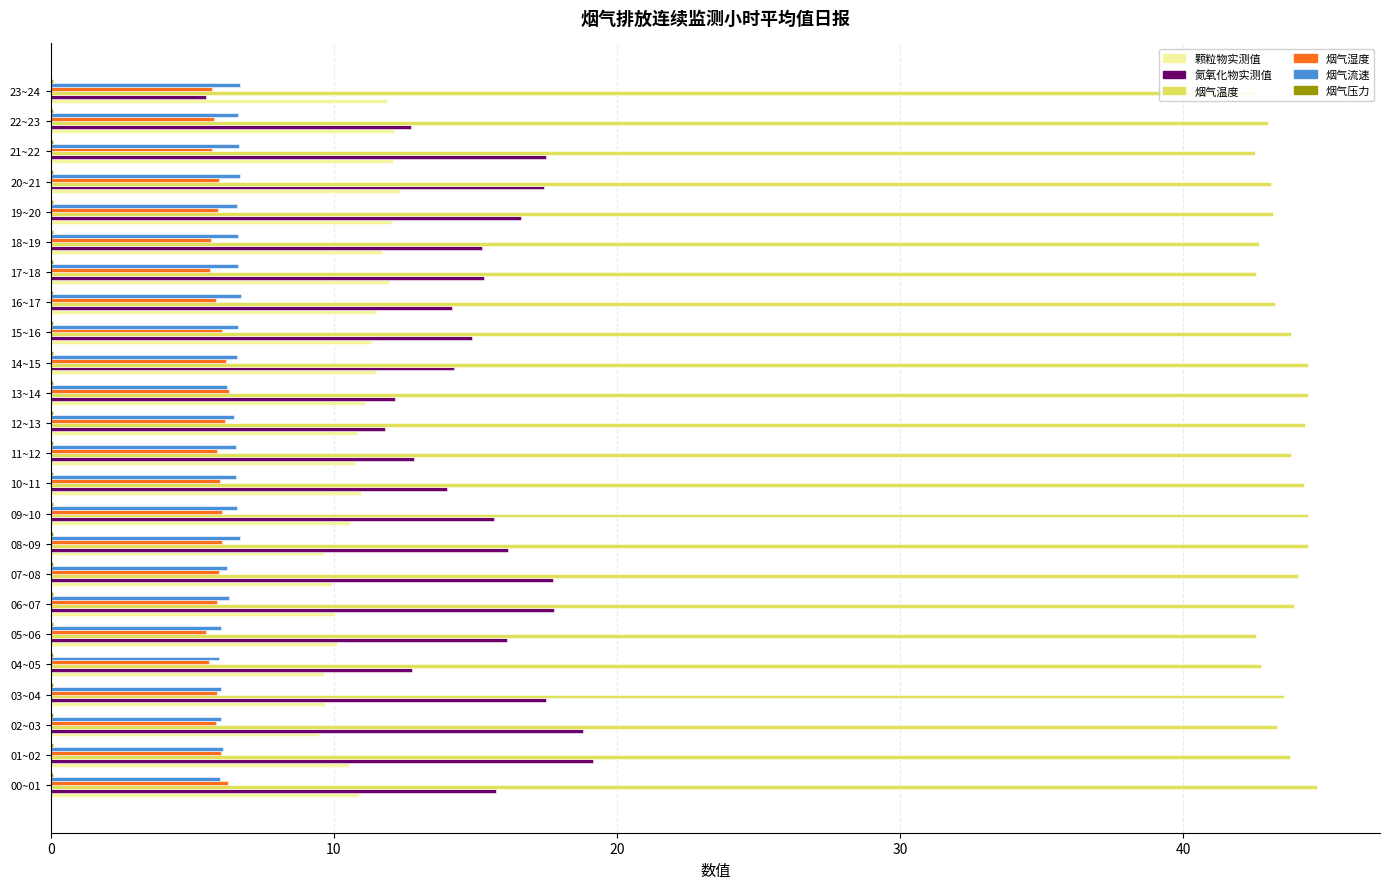

Which series changed the most between 12~13 and 23~24?

氮氧化物实测值